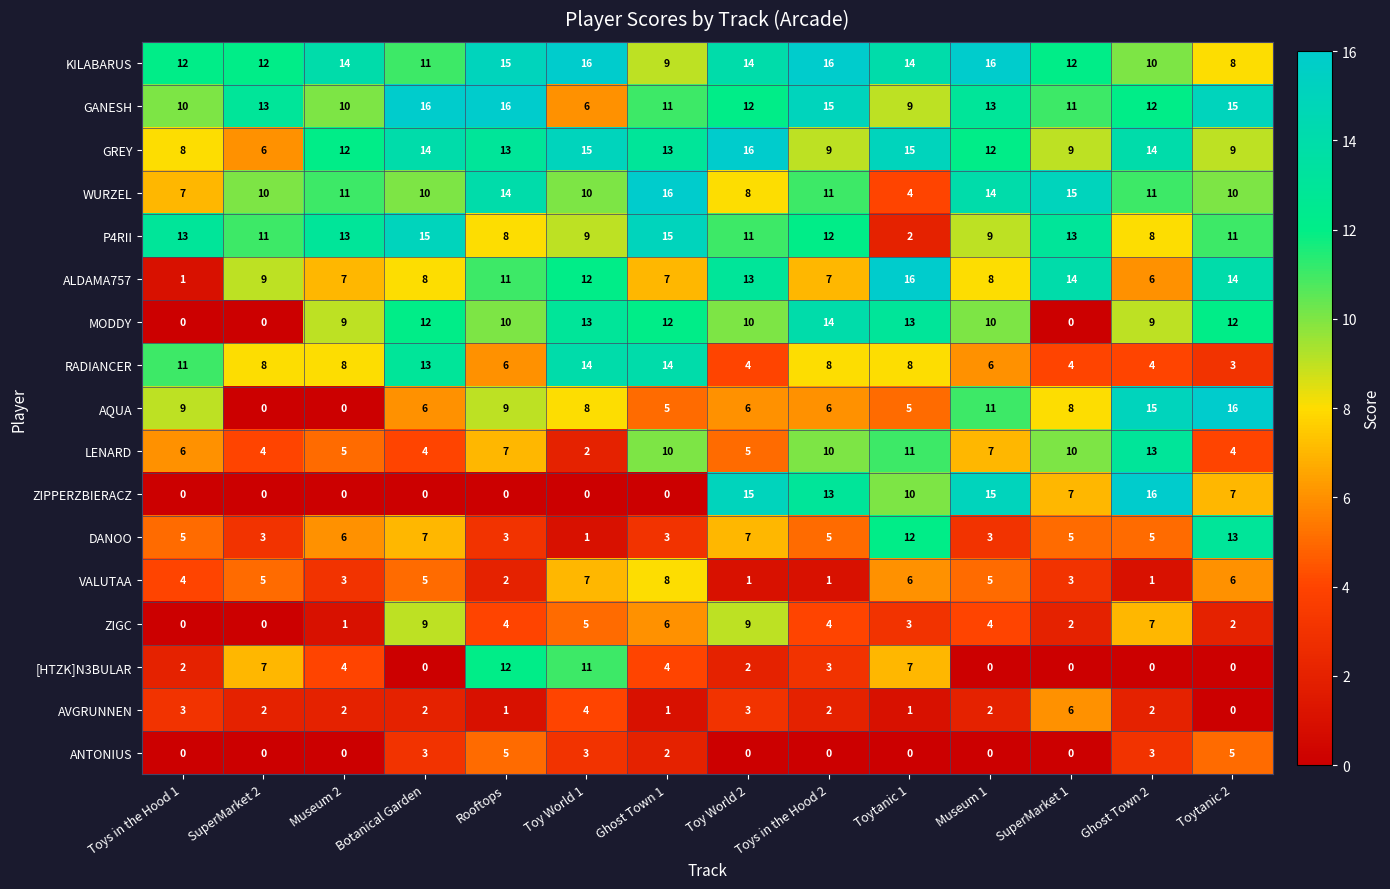

What is the total value across all series at Toy World 1?

136